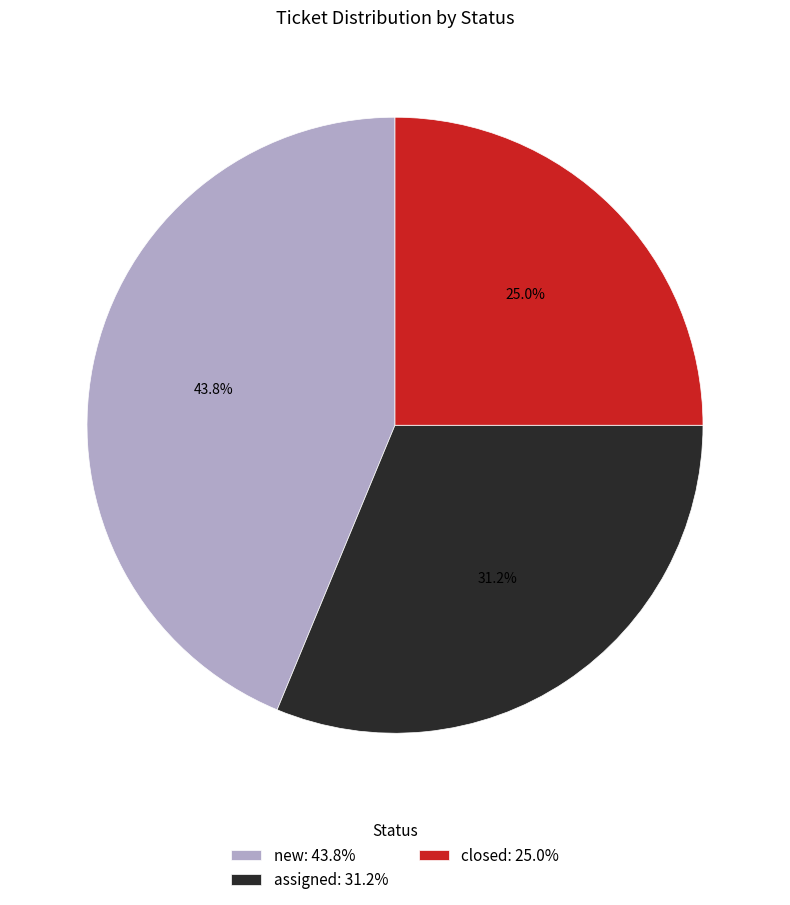

The new slice represents 31% of the pie. True or false?

False